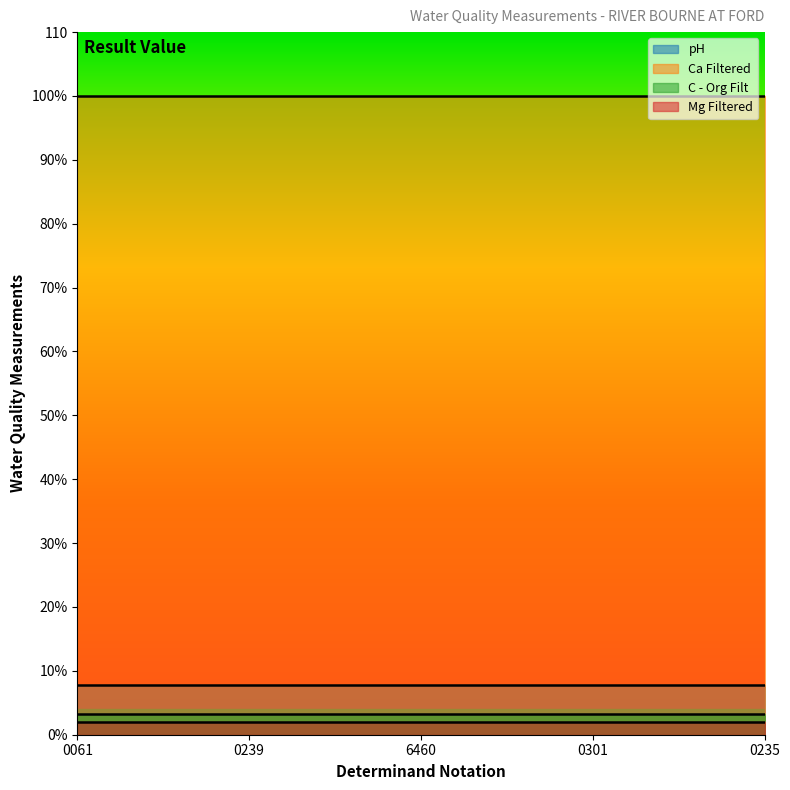

List the series in order of their peak value, lowest first.

Mg Filtered, C - Org Filt, pH, Ca Filtered